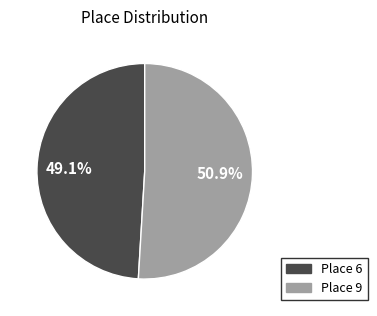

Is there a majority slice in this chart?

Yes